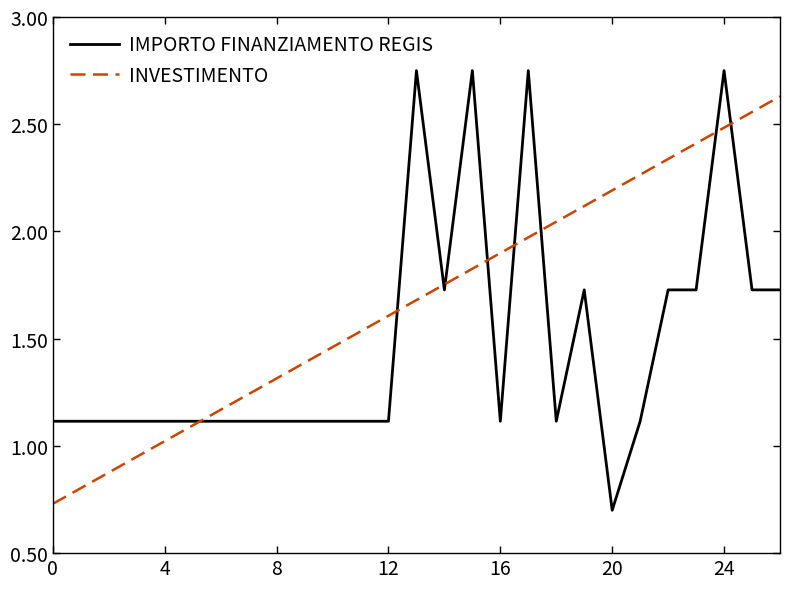

List the series in order of their overall mean, highest first.

INVESTIMENTO, IMPORTO FINANZIAMENTO REGIS